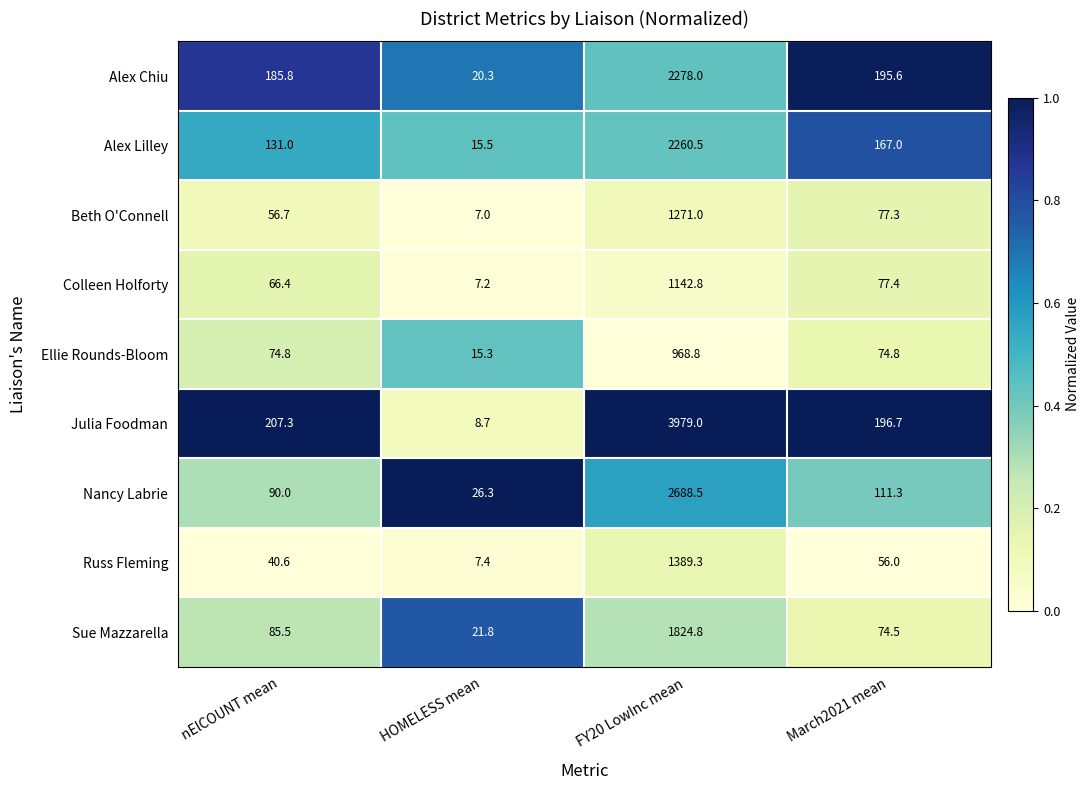

What is the difference between the maximum and minimum values in the Russ Fleming series?

1381.9